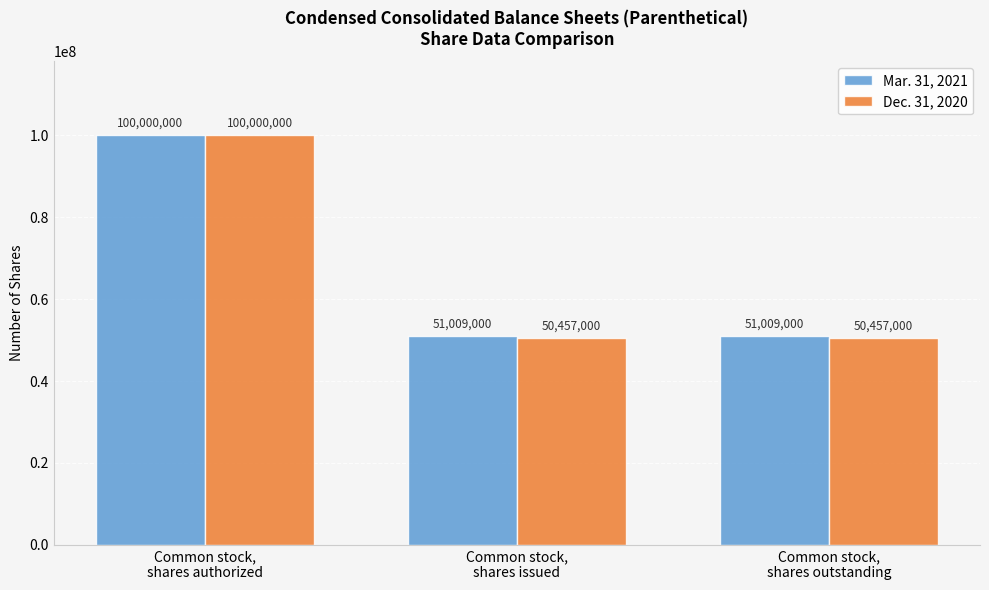

How many bars are there in total?

6